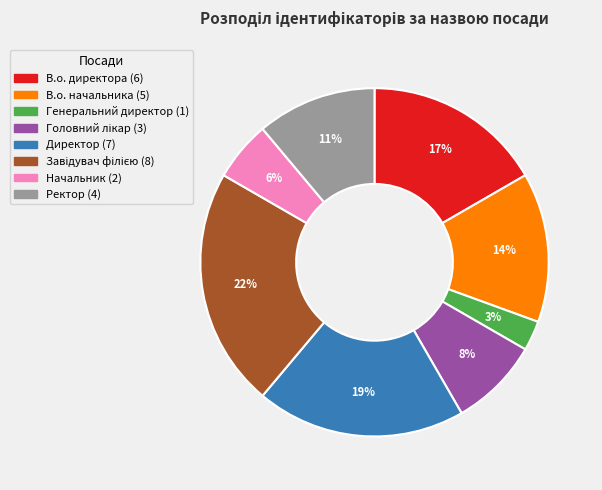

To the nearest percent, what percentage of the pie is Генеральний директор?

3%